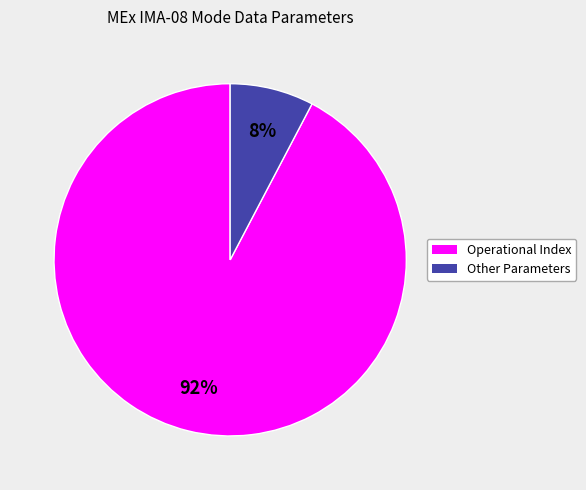

Which slice is the smallest?

Other Parameters